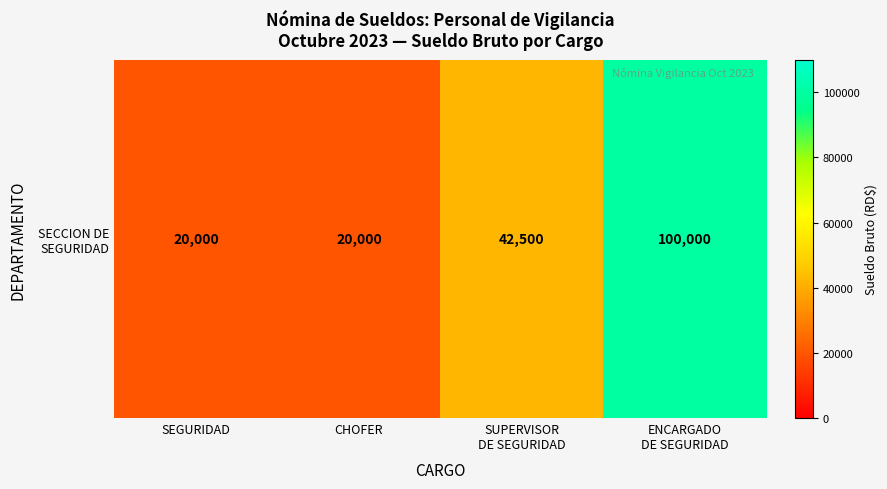

At which label is the value closest to 60000?

SUPERVISOR
DE SEGURIDAD